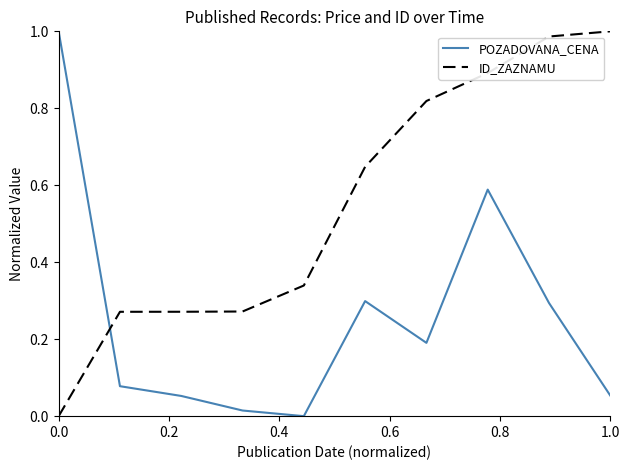

How many lines are shown in the chart?

2